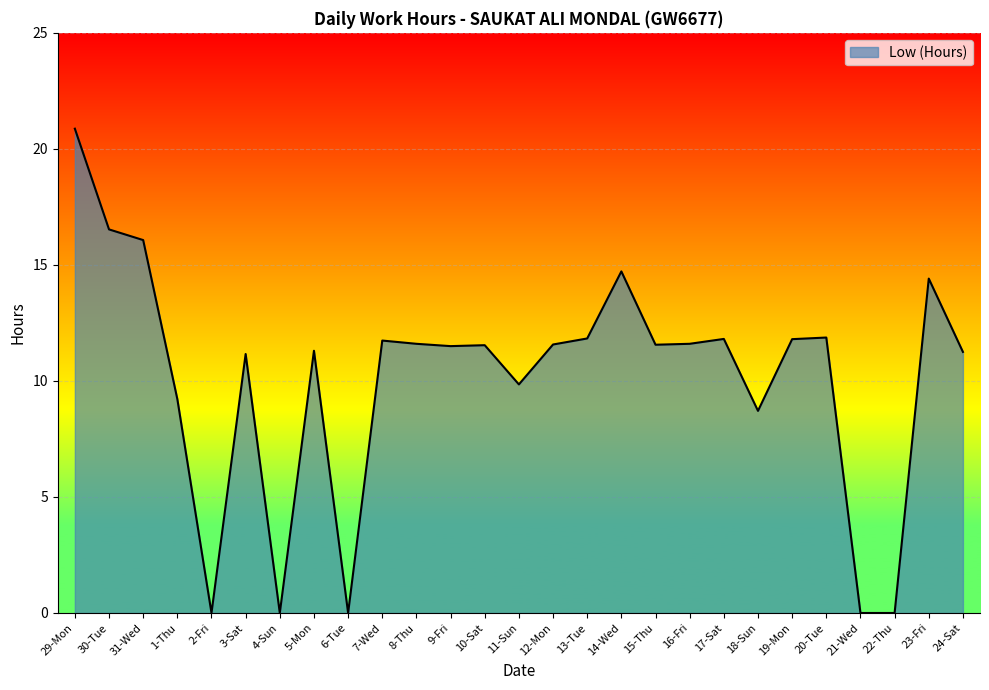

What is the difference between the maximum and minimum values?

20.9